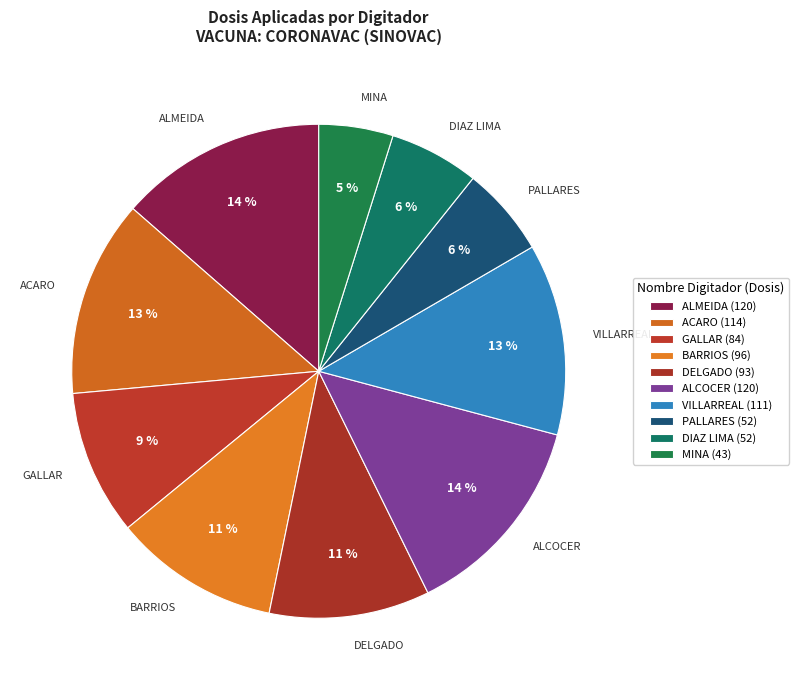

Count the number of slices in the pie.

10